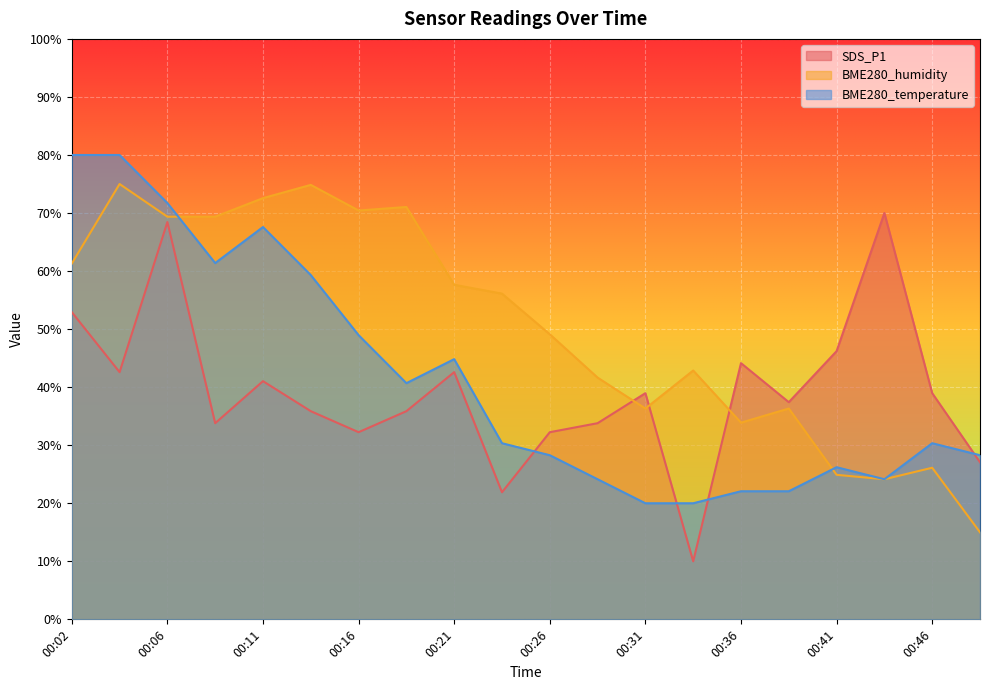

What is the average value of the BME280_temperature series?

41.5